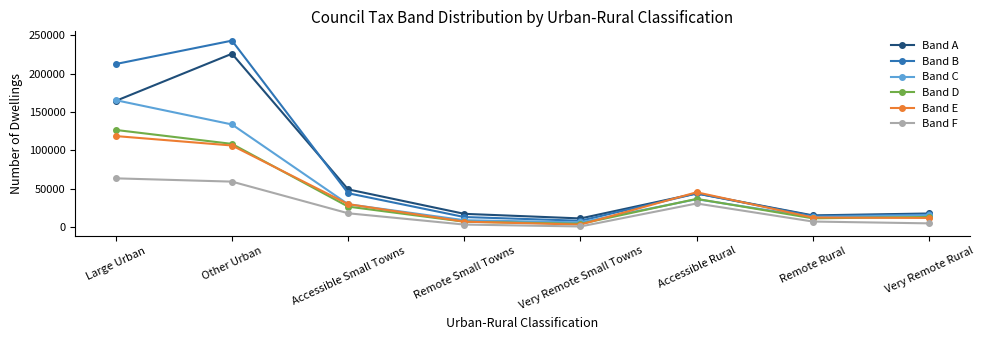

Which series changed the most between Very Remote Small Towns and Remote Rural?

Band E